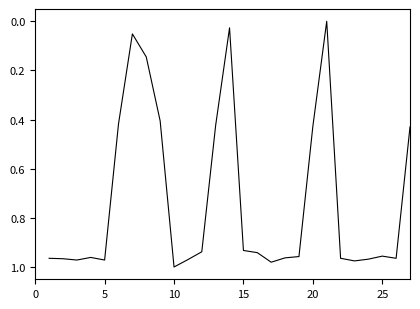

Count the number of categories in the chart.

27